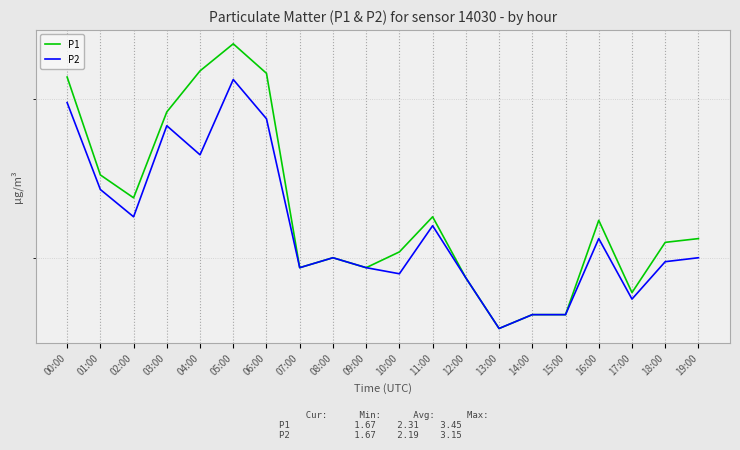

What is the difference between the maximum and minimum values in the P1 series?

1.8